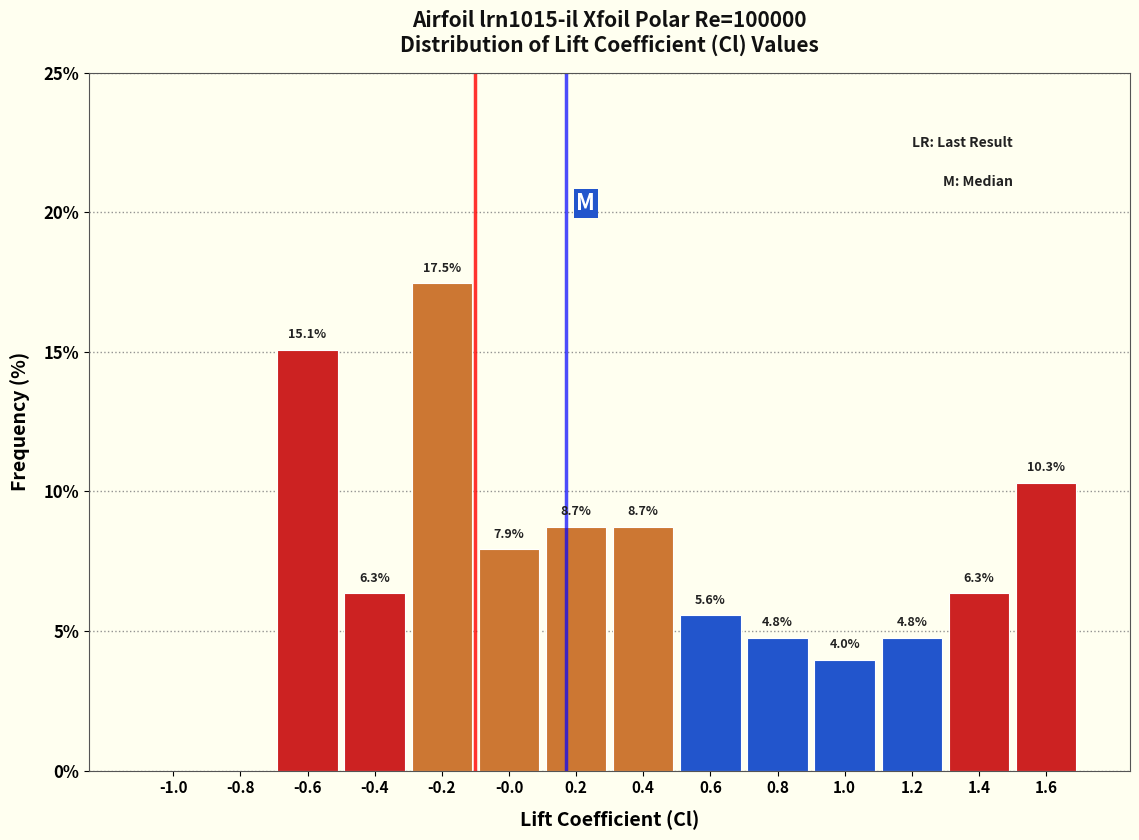

Reading right to left, transcribe all the data shown in this chart.

1.6=10.3	1.4=6.3	1.2=4.8	1.0=4.0	0.8=4.8	0.6=5.6	0.4=8.7	0.2=8.7	-0.0=7.9	-0.2=17.5	-0.4=6.3	-0.6=15.1	-0.8=0.0	-1.0=0.0